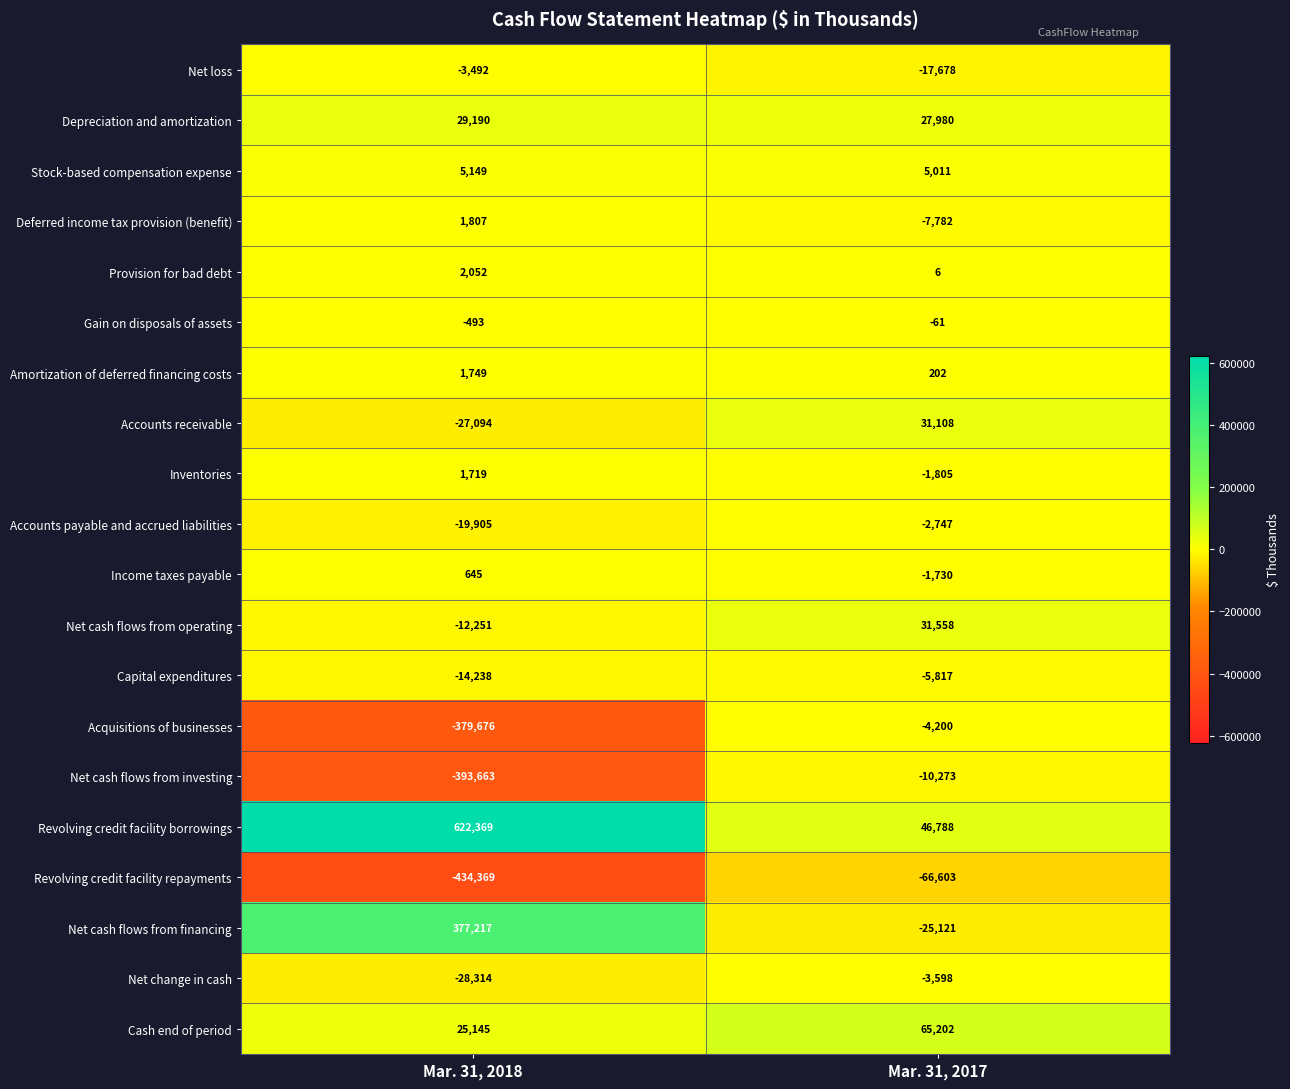

What is the difference between the highest and lowest values at Mar. 31, 2018?

1056738